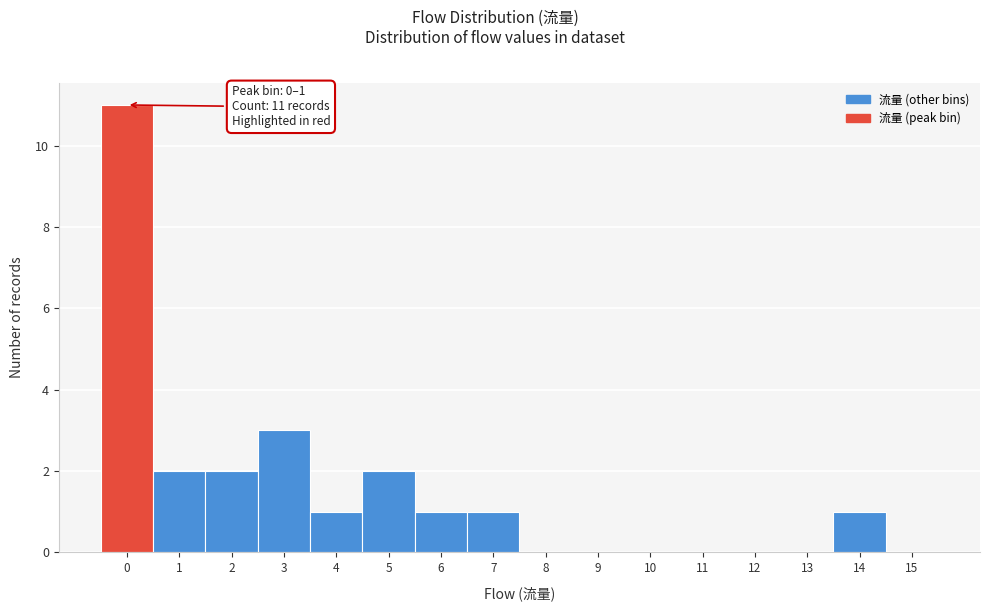

Reading left to right, what are all the values shown in this chart?

0=11	1=2	2=2	3=3	4=1	5=2	6=1	7=1	8=0	9=0	10=0	11=0	12=0	13=0	14=1	15=0